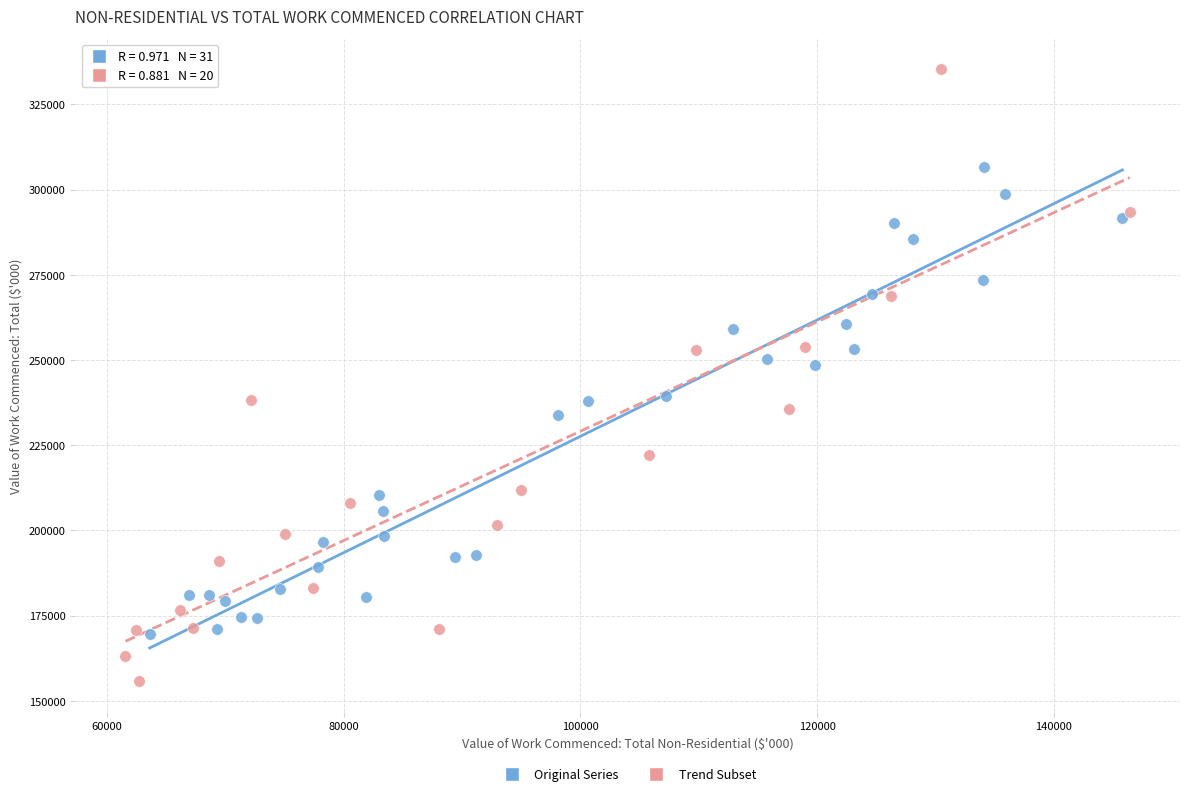

Which series contains the lowest Y value?

Trend Subset